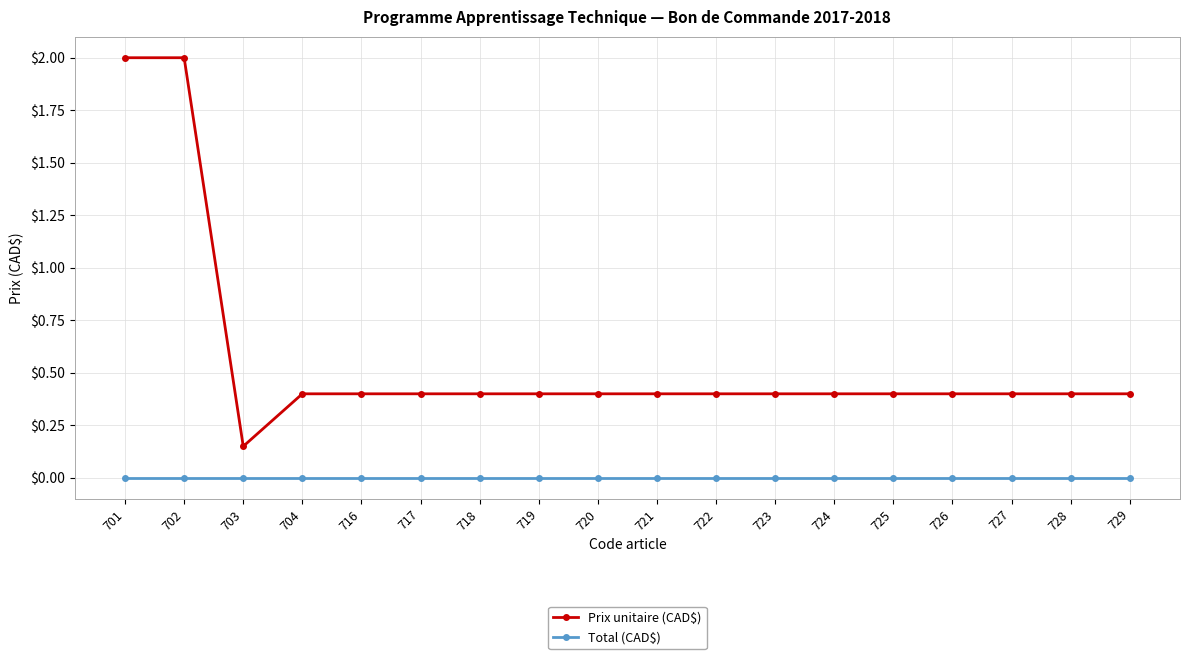

What is the spread (max minus min) of values at 719?

0.4